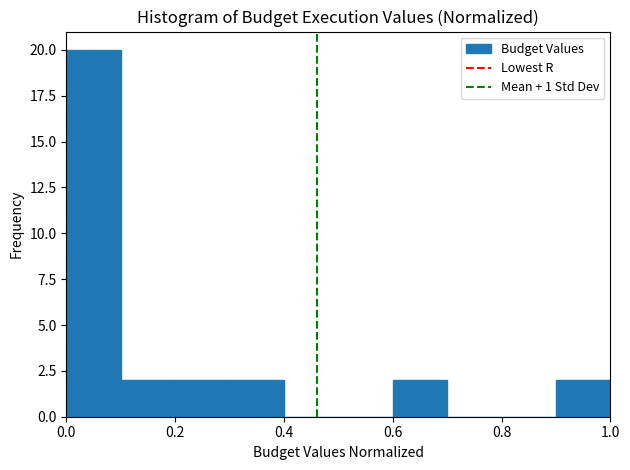

Which range on the x-axis has the tallest bar?

0.0 to 0.1